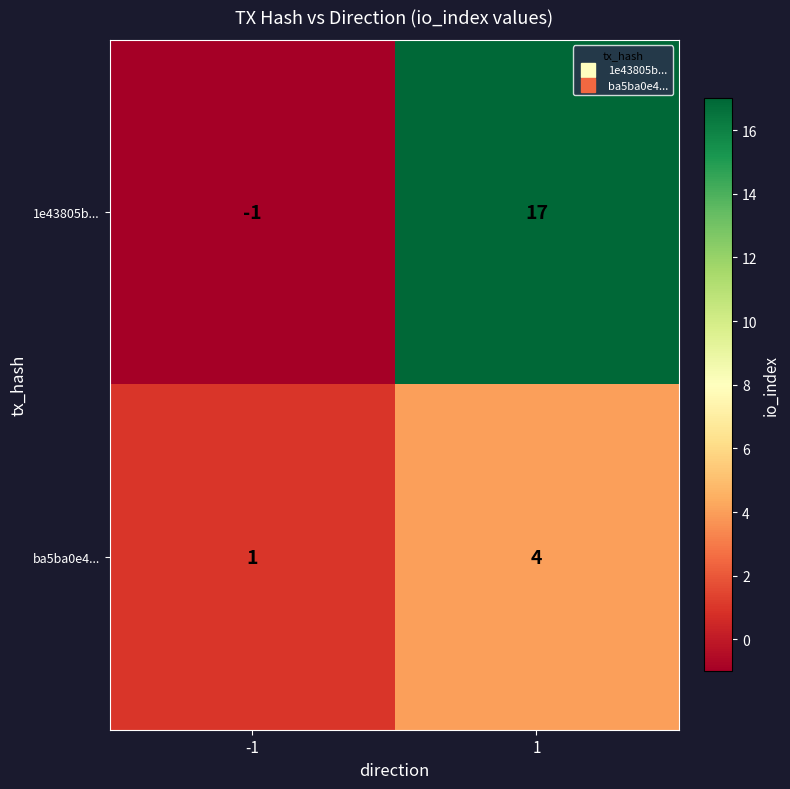

Which series has the largest total across all categories?

1e43805b...